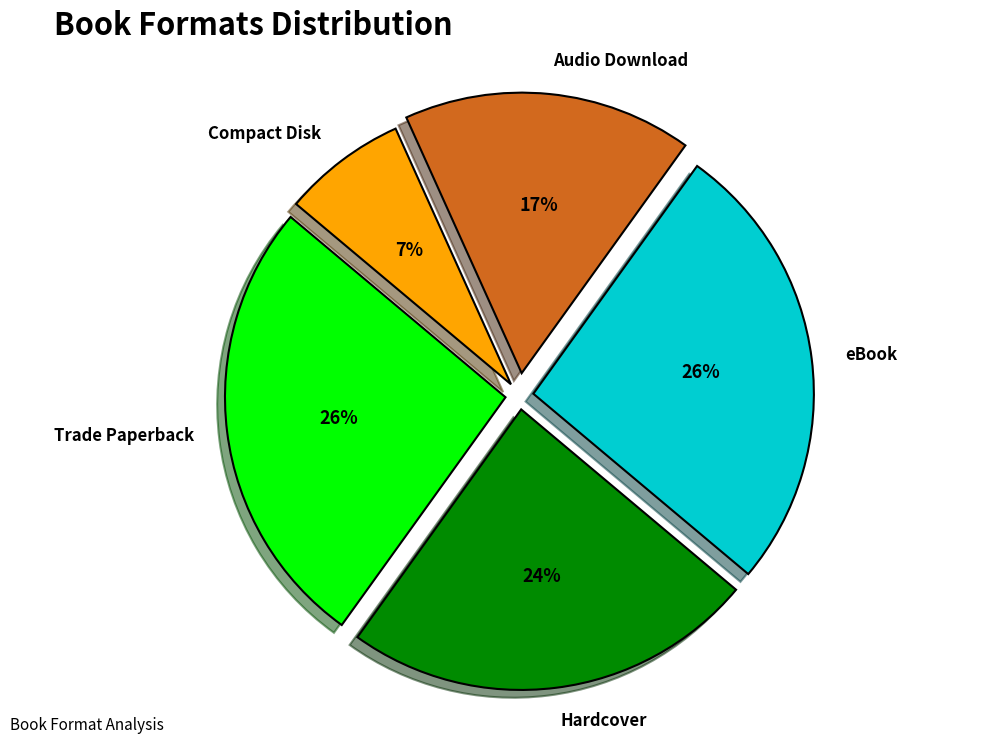

True or false: Trade Paperback accounts for 11% of the total.

False